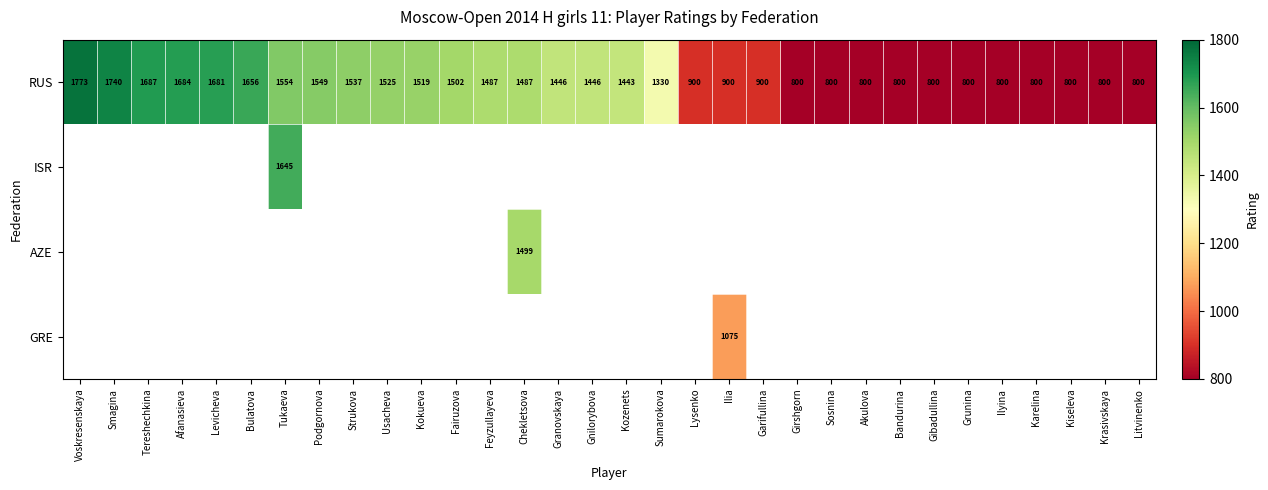

Is it true that RUS equals 1052.4 at Girshgorn?

False